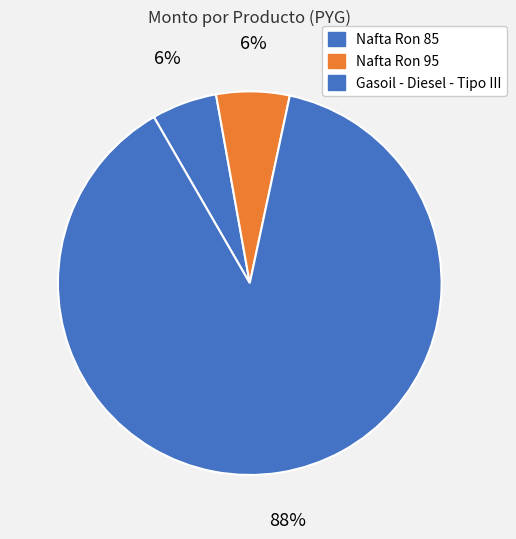

How much of the chart is everything except Gasoil - Diesel - Tipo III?

11.7%